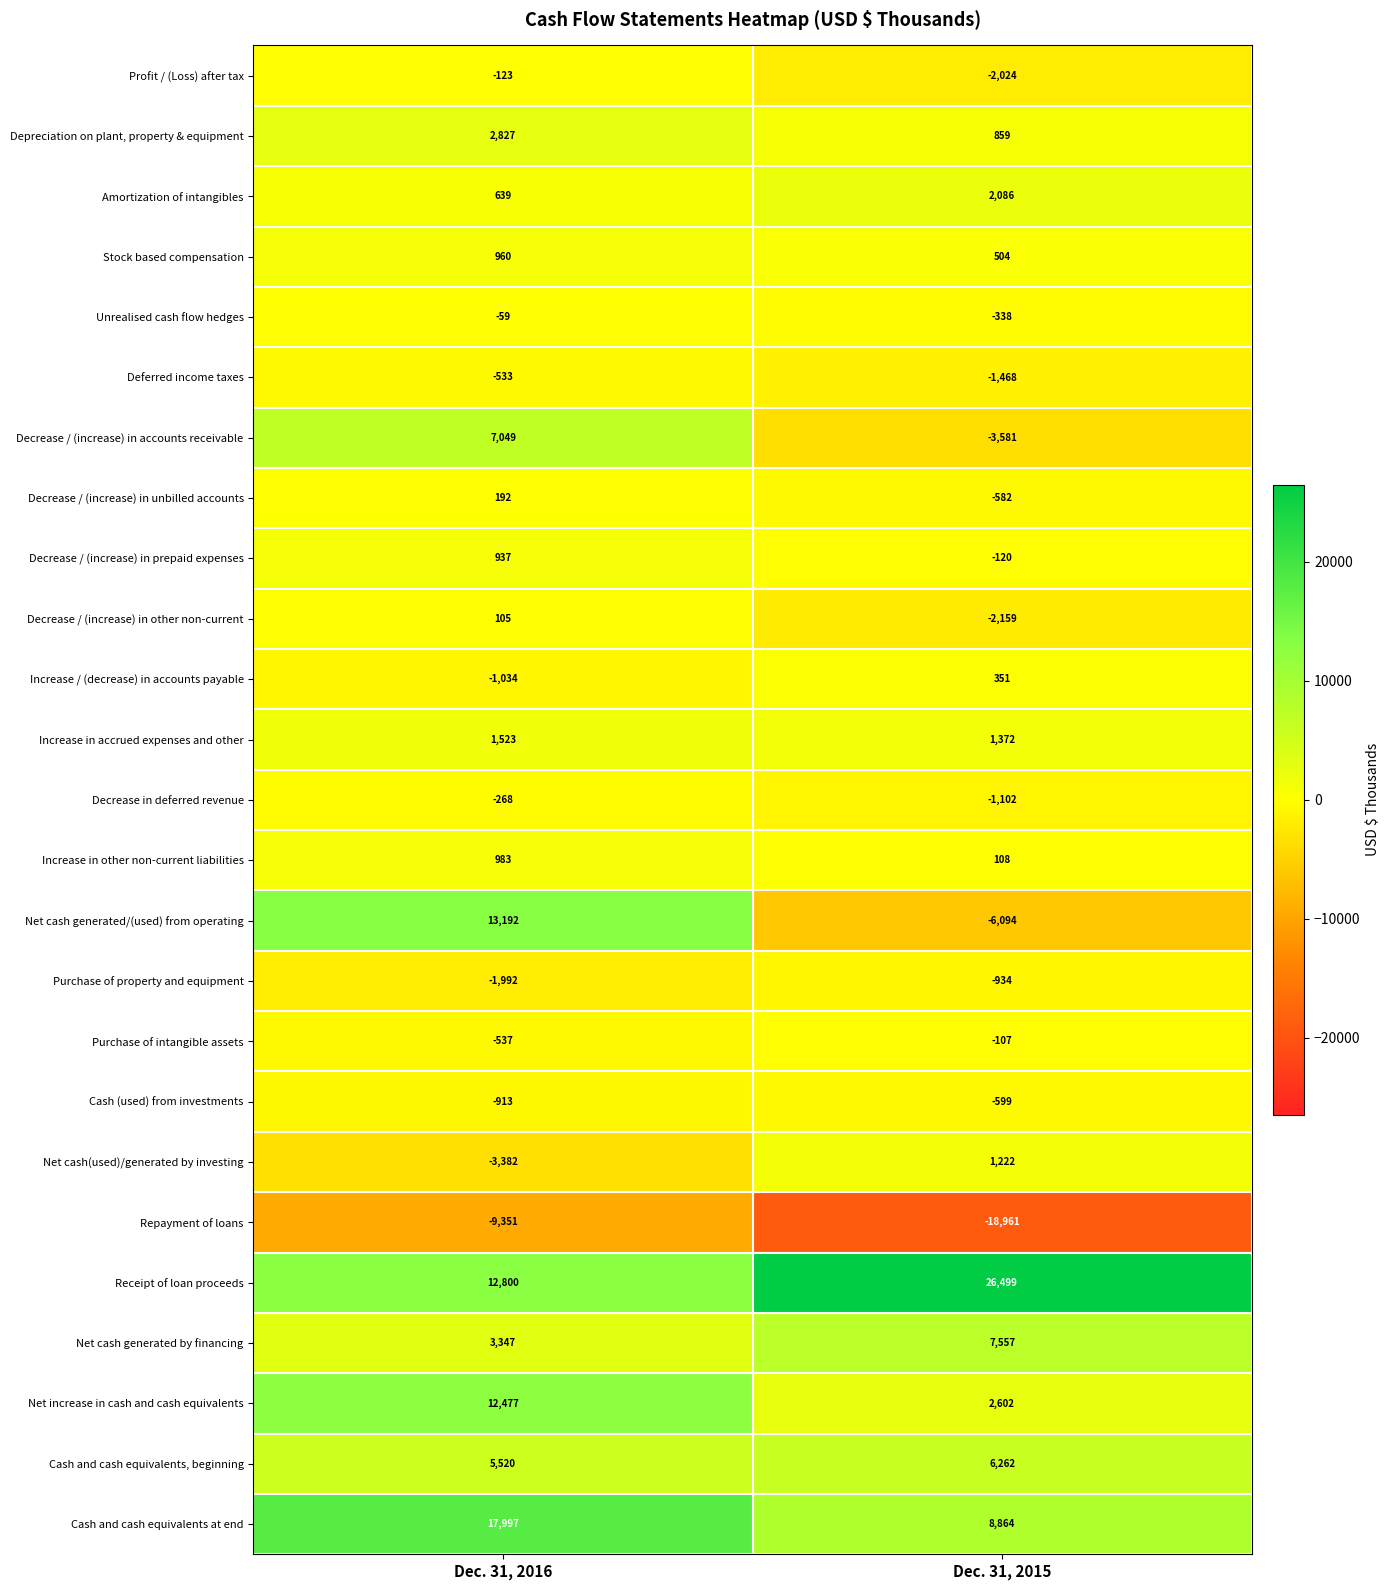

Which category has the highest value across all series?

Dec. 31, 2015